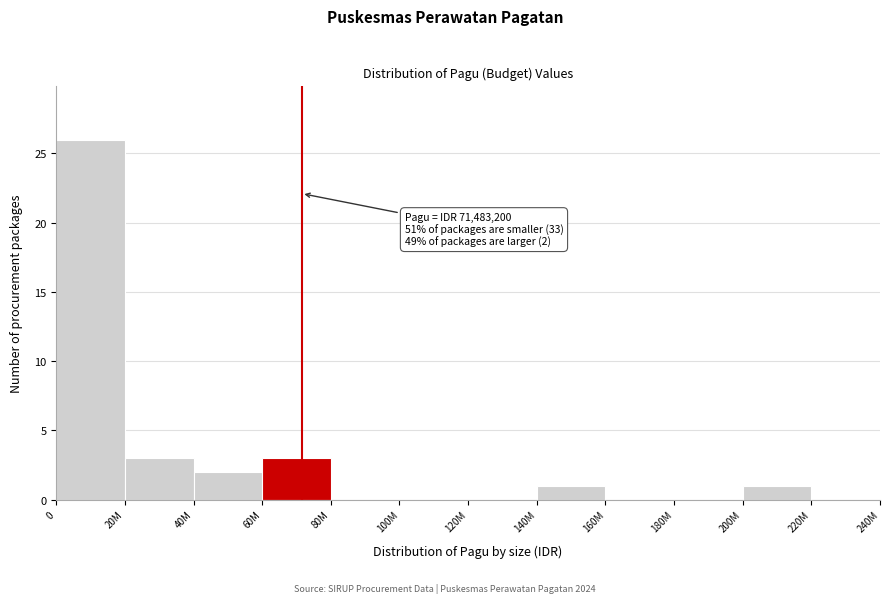

Reading right to left, extract all data points from this chart.

220M=0	200M=1	180M=0	160M=0	140M=1	120M=0	100M=0	80M=0	60M=3	40M=2	20M=3	0=26